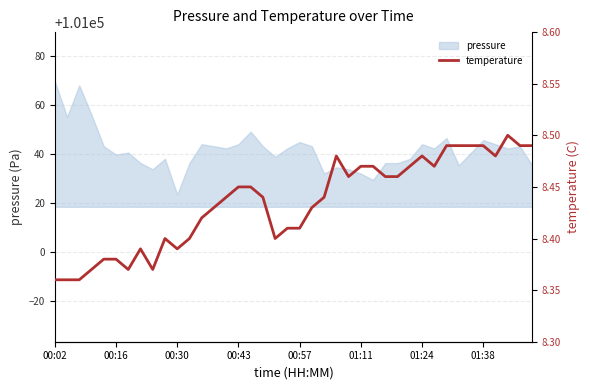

True or false: pressure has a value of 36691.8 at 01:11.

False